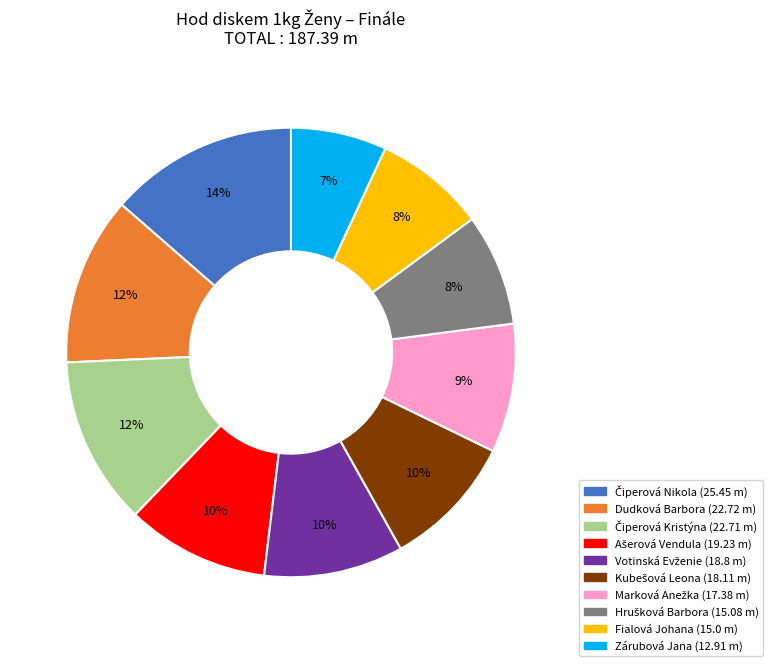

To the nearest percent, what is the average slice percentage?

10%